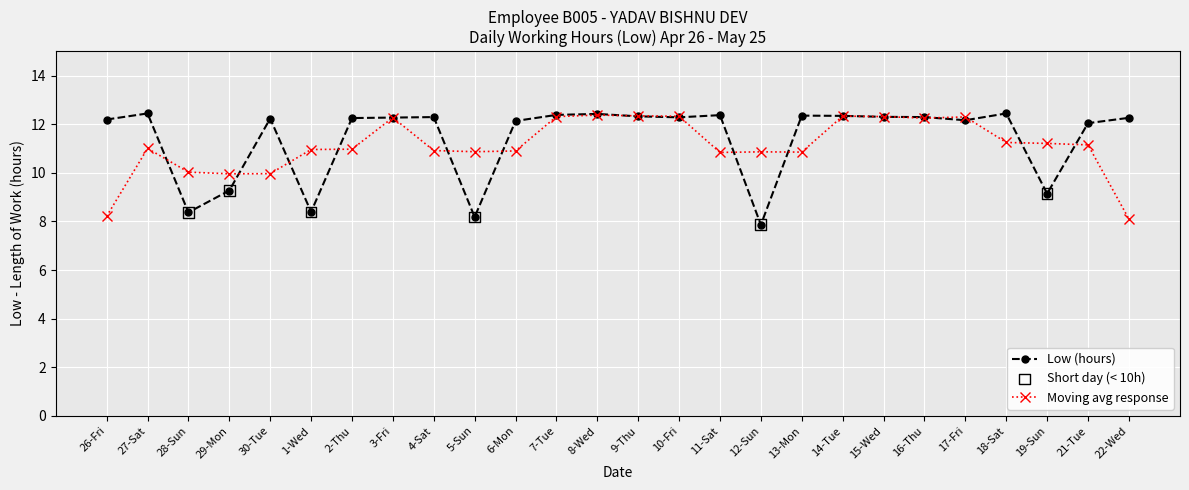

Which series changed the most between 21-Tue and 22-Wed?

Moving avg response